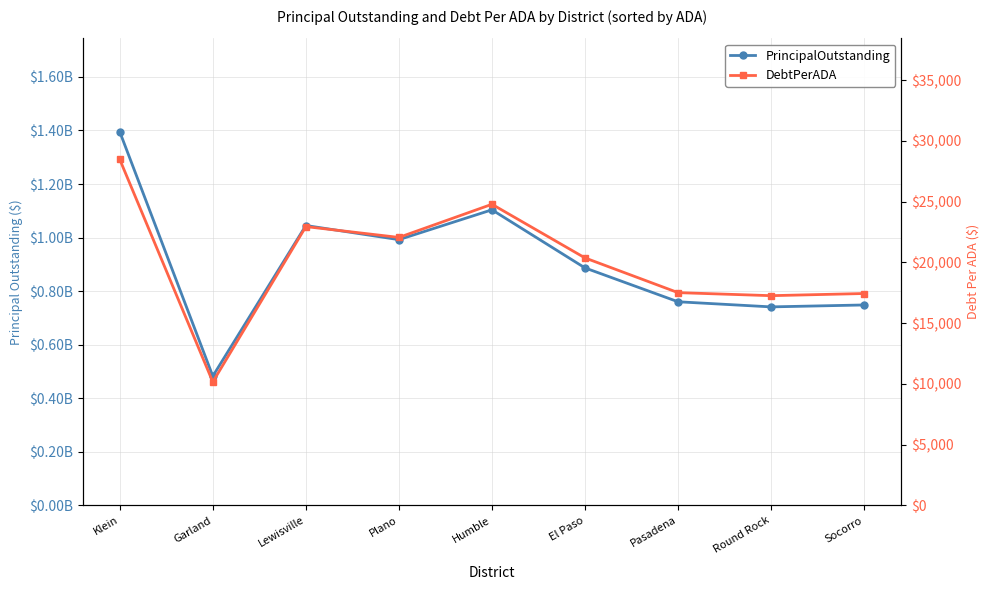

At which label is DebtPerADA closest to 19314?

El Paso